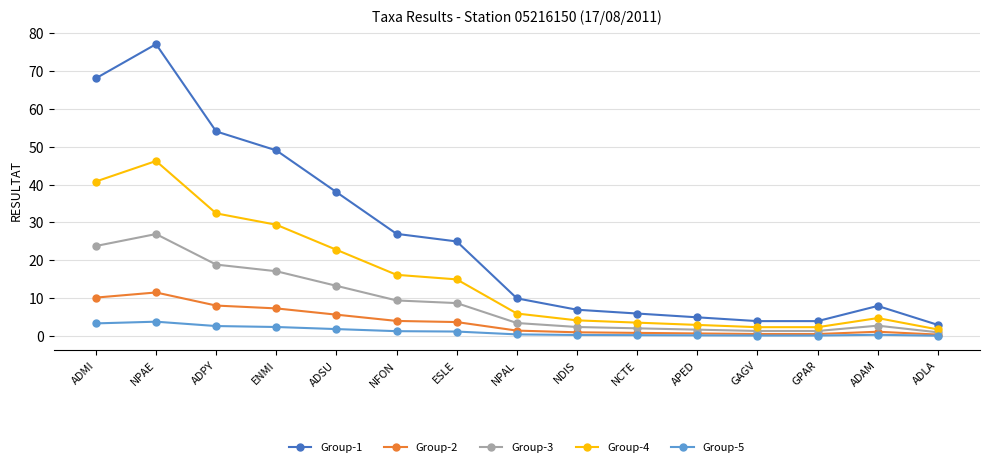

True or false: Group-2 has a value of 0.4 at ADLA.

True